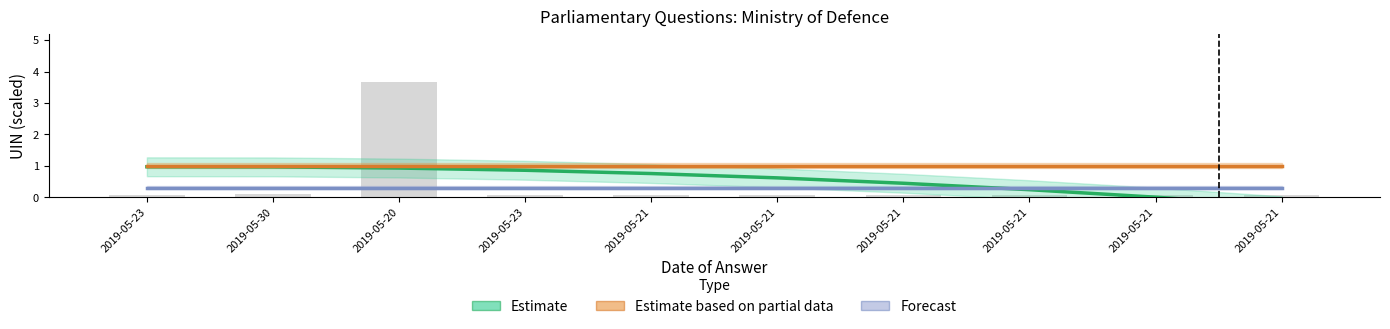

Rank the series by their maximum value, from lowest to highest.

Forecast, Estimate, Estimate based on partial data